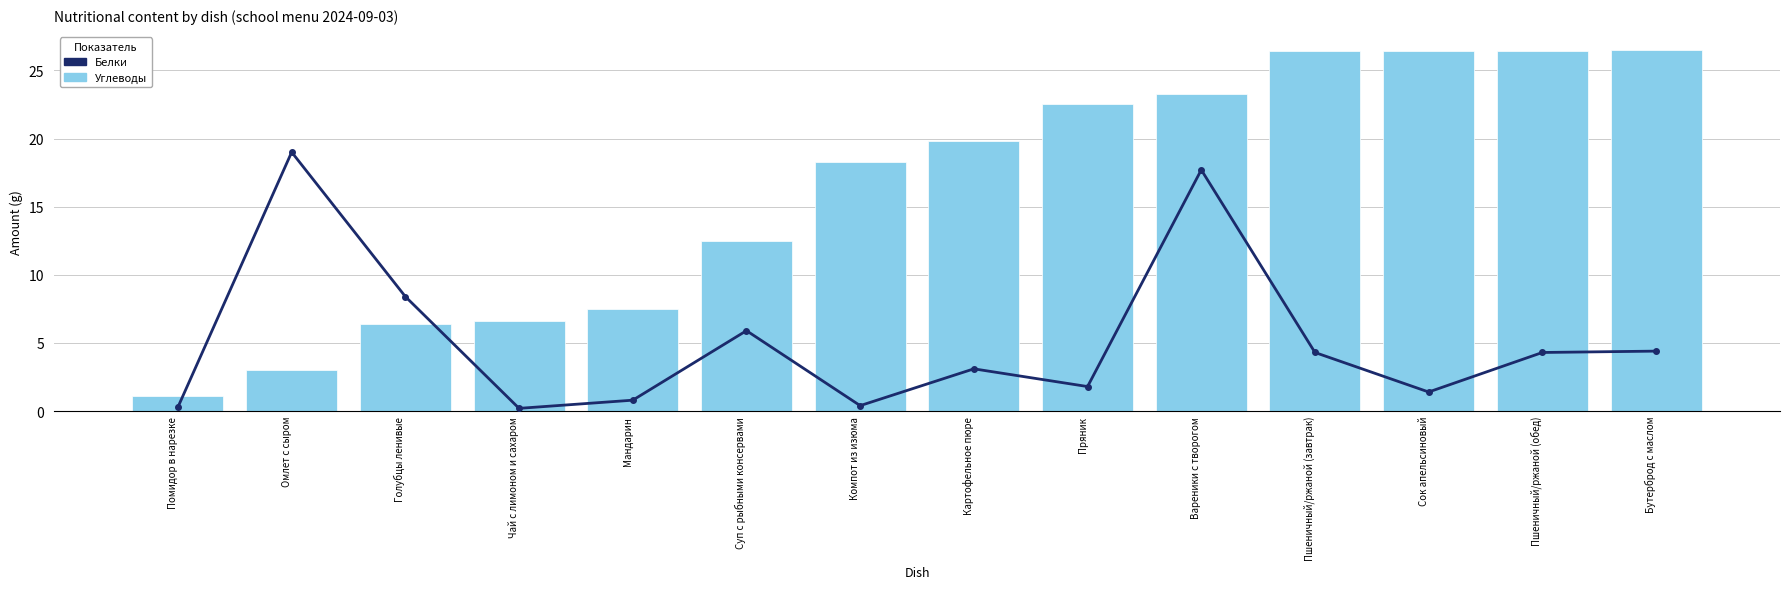

Is it true that Углеводы equals 17.6 at Пшеничный/ржаной (обед)?

False